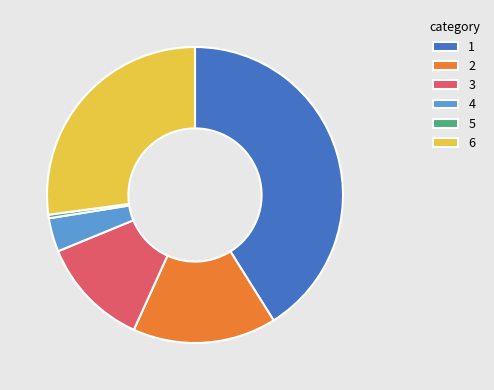

True or false: 1 accounts for 41% of the total.

True